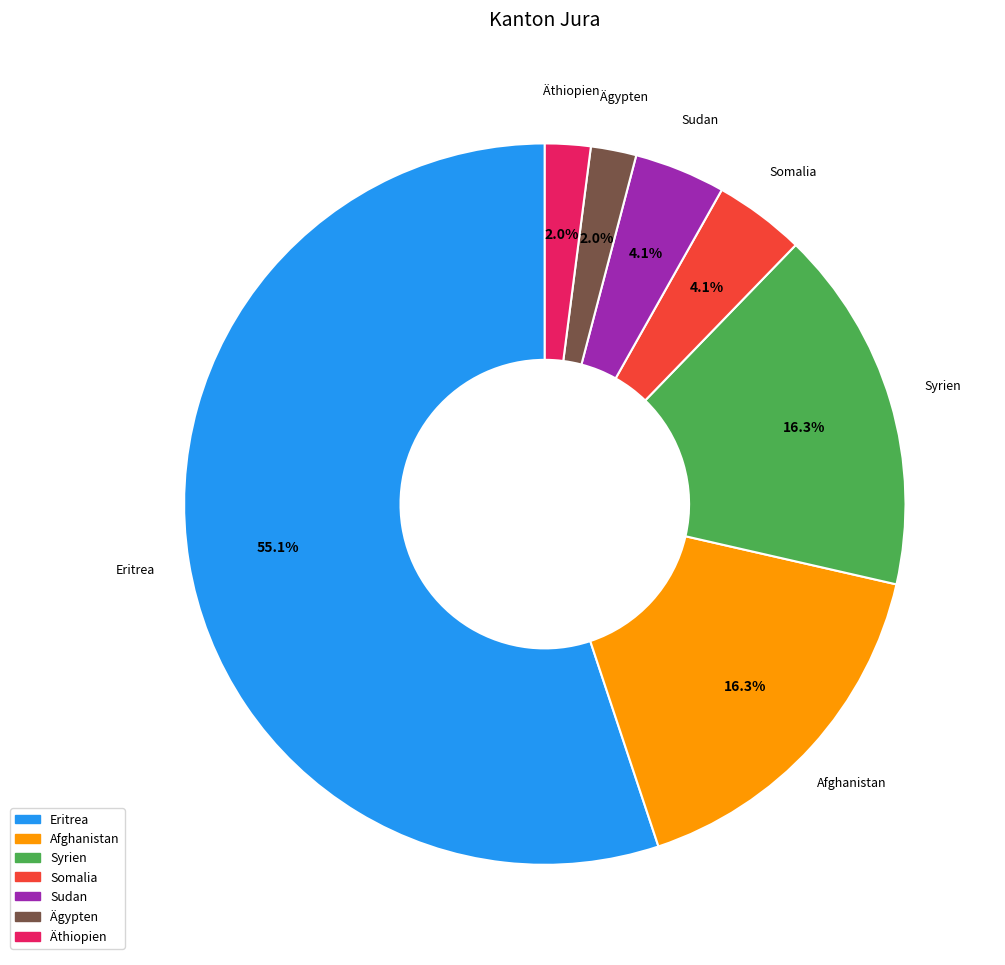

Is there any slice that represents more than half of the pie?

Yes